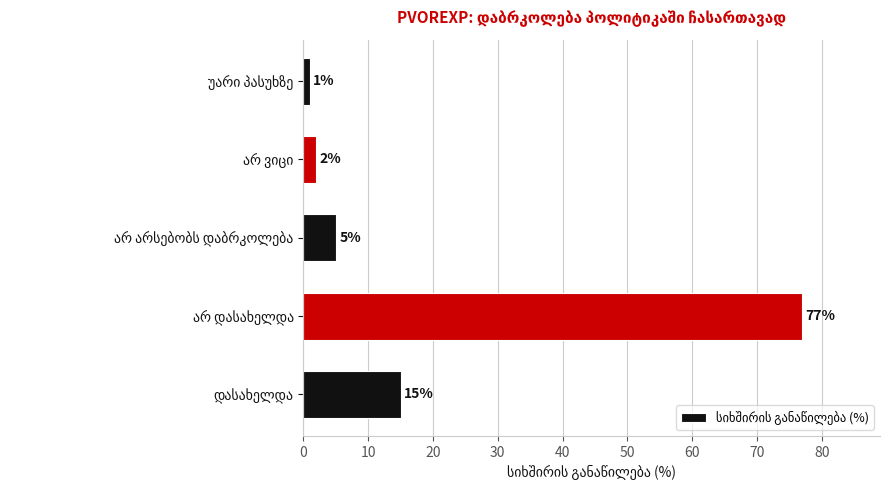

Reading bottom to top, list all the values displayed in this chart.

15	77	5	2	1